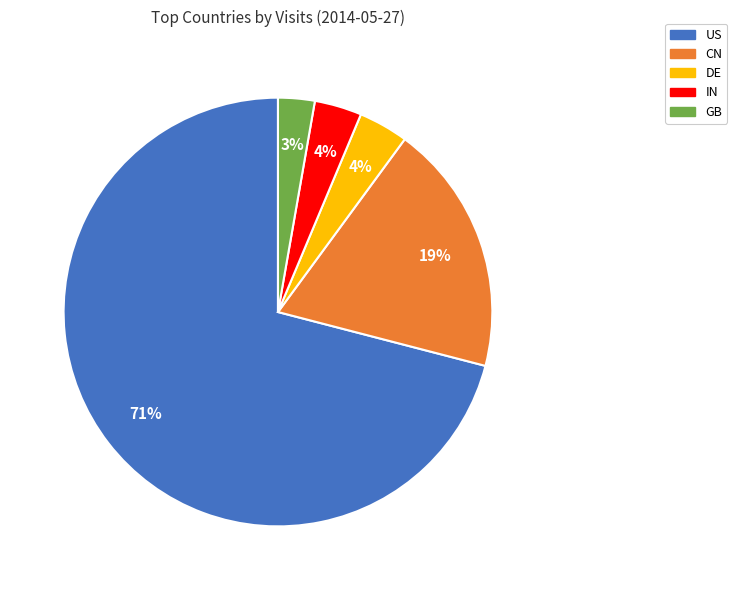

To the nearest percent, what is the average slice percentage?

20%